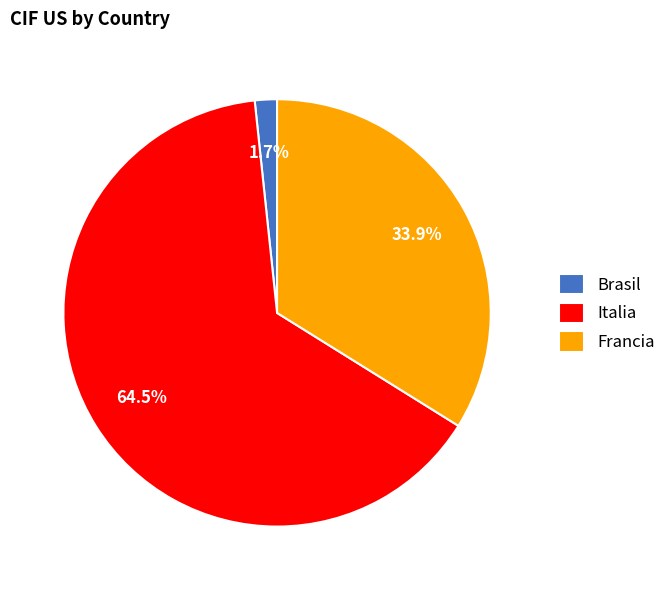

Is there any slice that represents more than half of the pie?

Yes